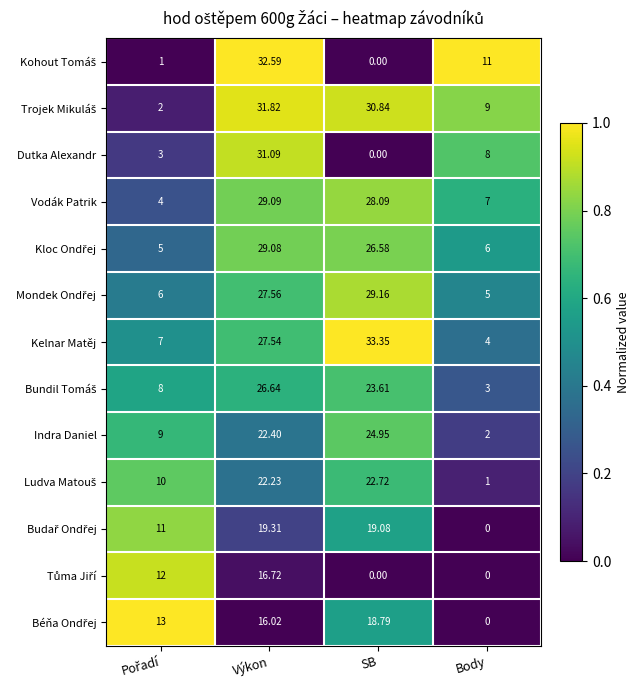

At which label does Dutka Alexandr reach its minimum?

SB